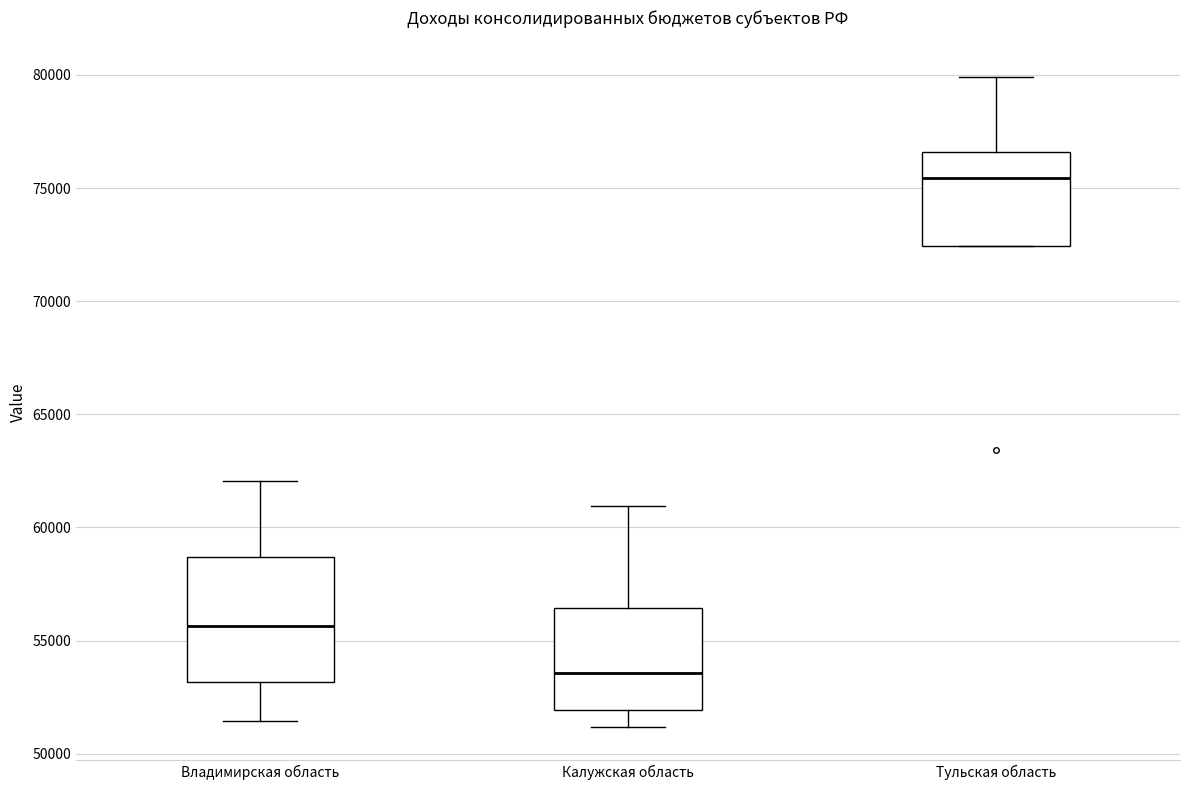

Which box is the tallest, from its lower edge to its upper edge?

Владимирская область